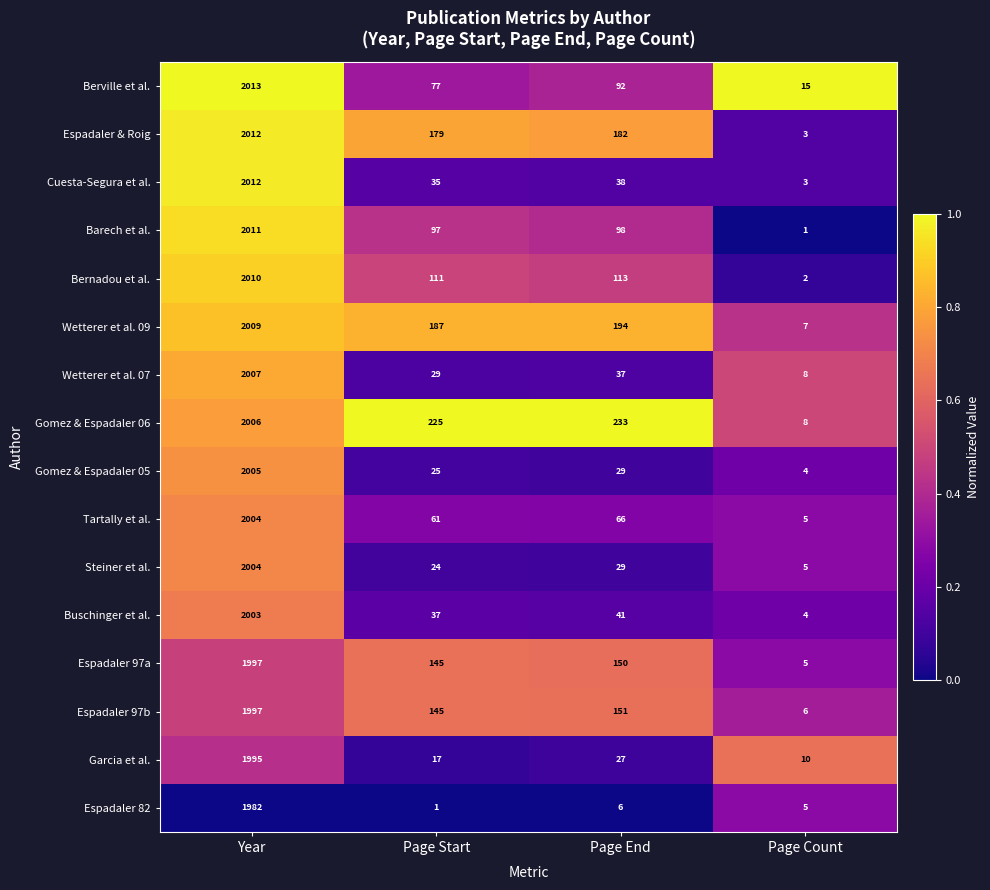

Which category has the highest value across all series?

Year